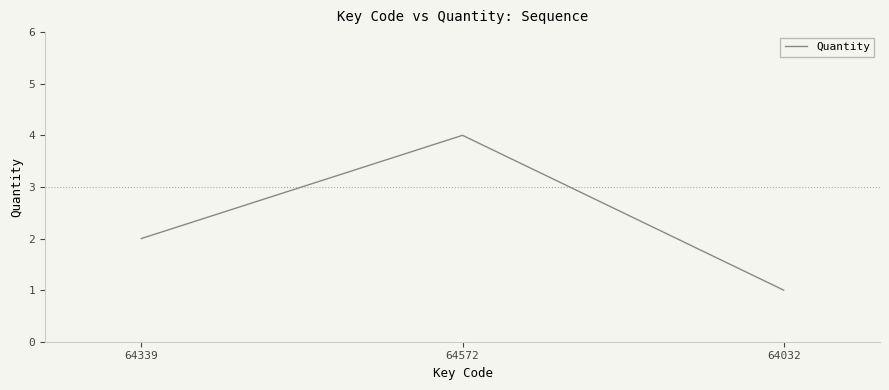

At which label is the value closest to 2?

64339